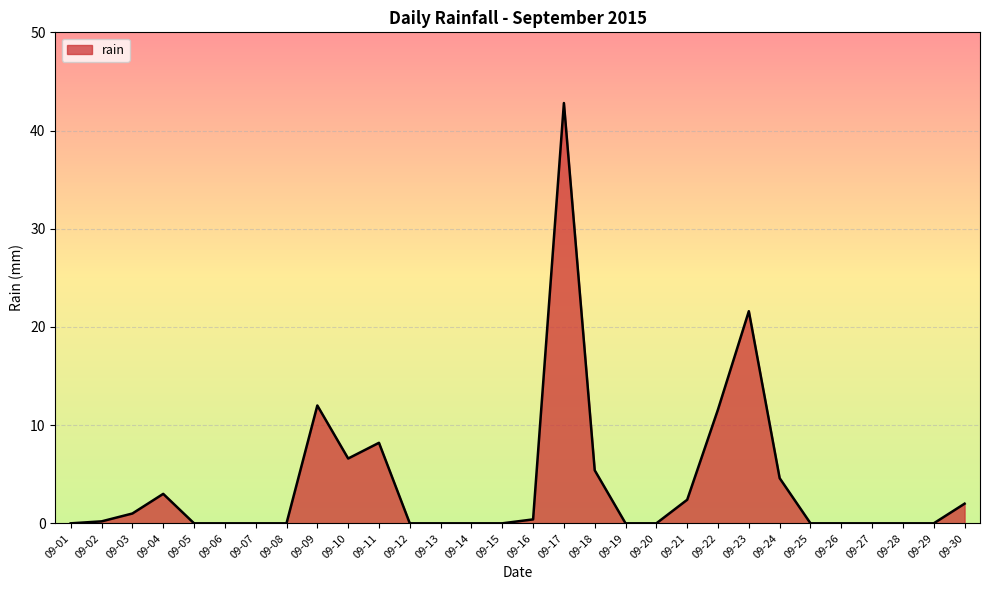

At which category does the chart reach its peak across all series?

09-17